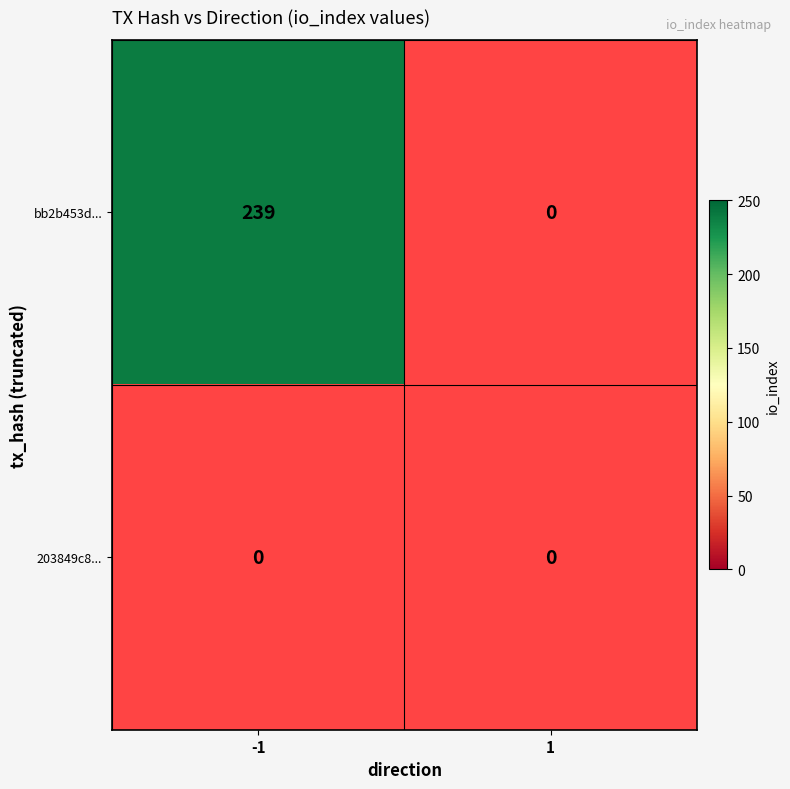

How many distinct data groups are displayed?

2